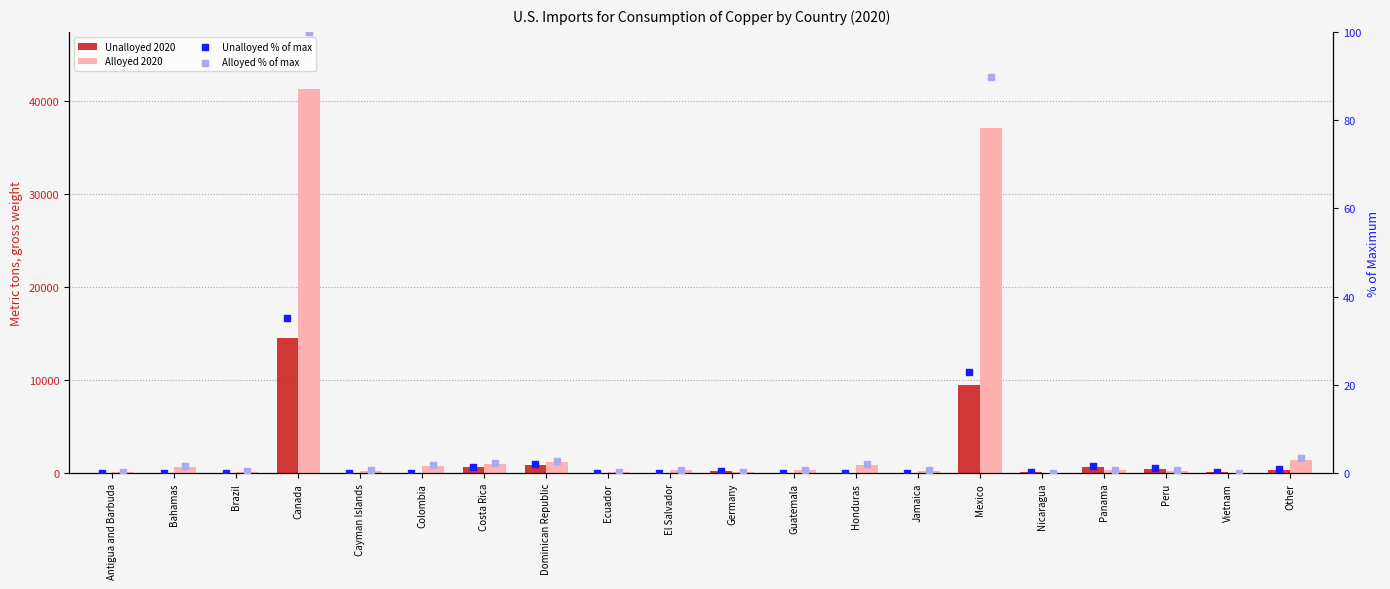

At how many categories does at least one series exceed 18347?

2